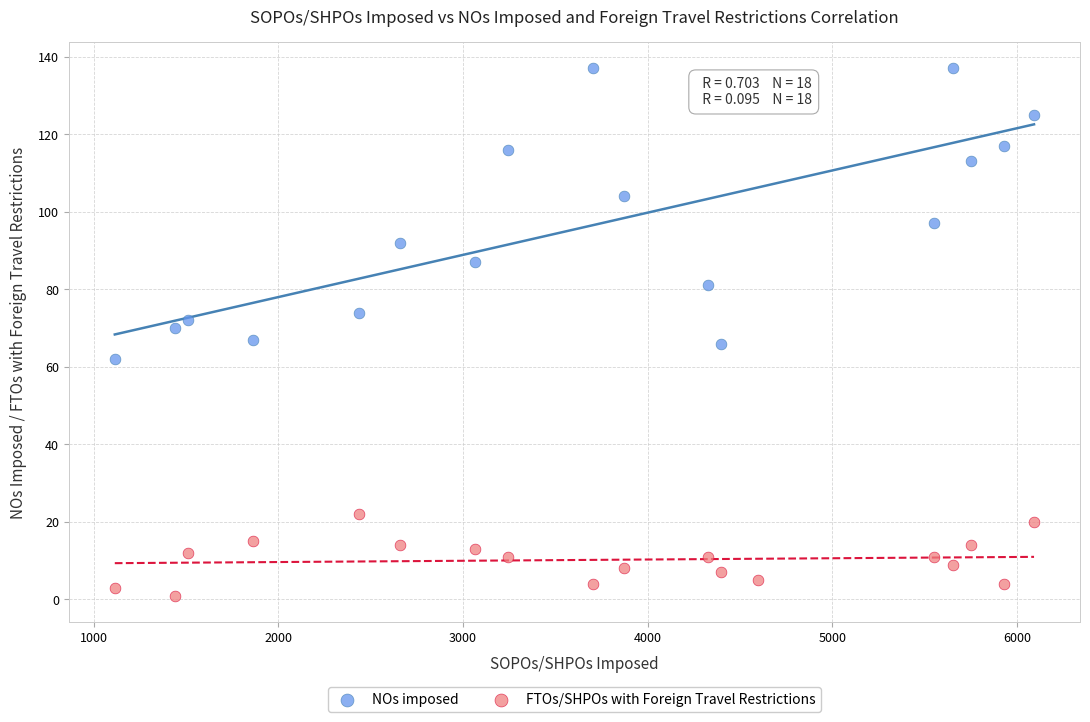

Across all data points, what is the range of X values (max minus min)?

4979